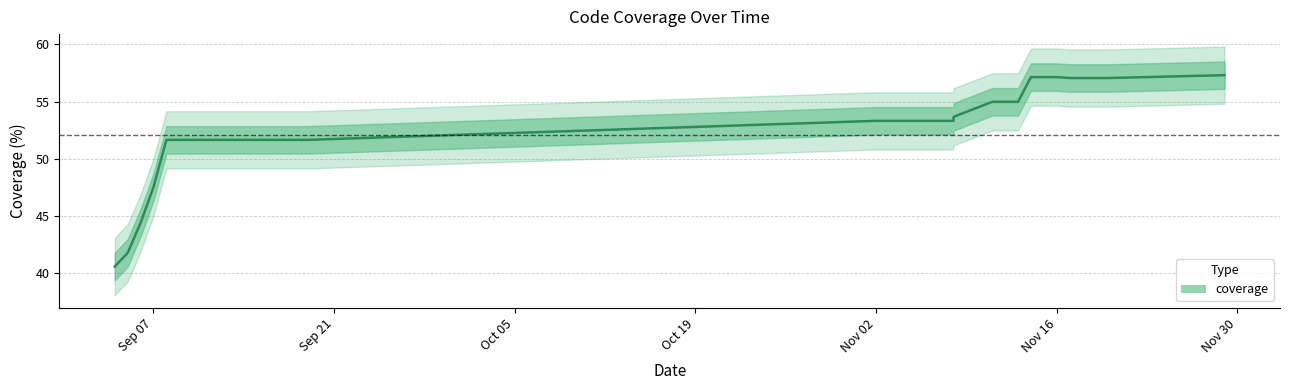

What is the change in value from 2021-09-04 to 2021-11-14?

+16.5